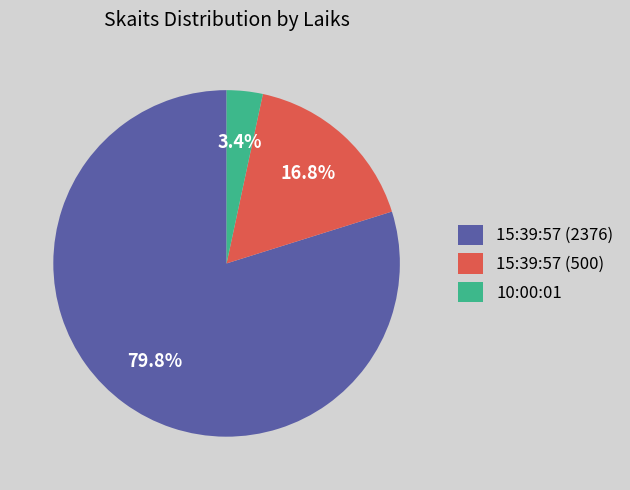

To the nearest percent, what portion does 15:39:57 (2376) represent?

80%